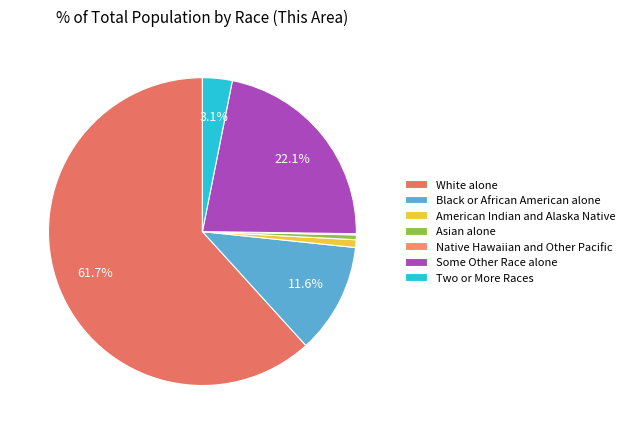

How many segments does this pie chart have?

7